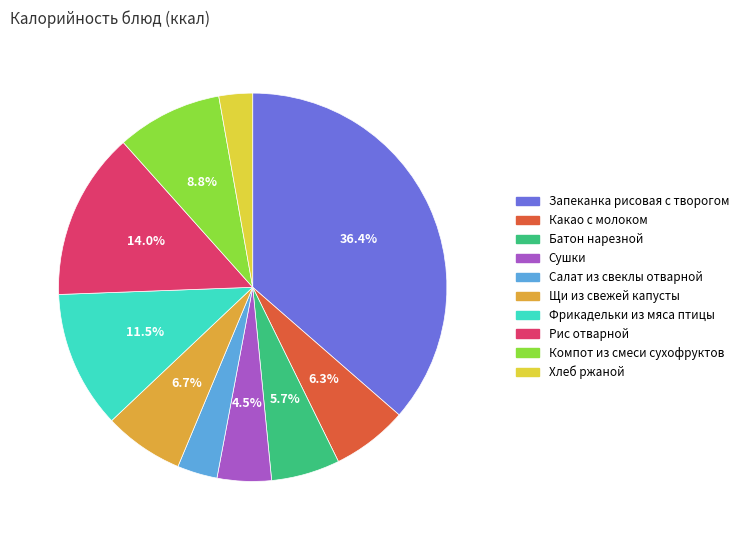

What is the largest slice in the pie chart?

Запеканка рисовая с творогом